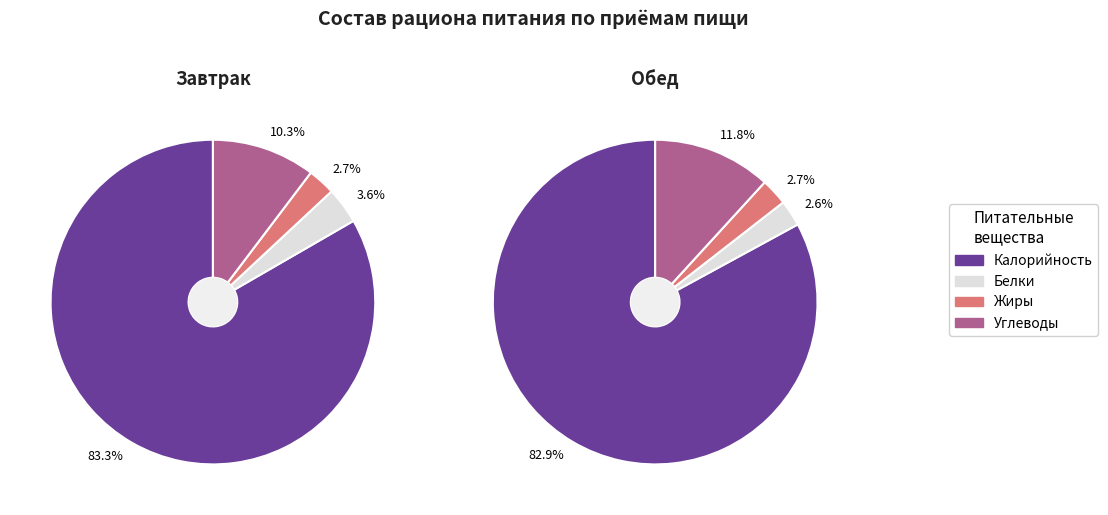

Is it true that Калорийность is 94% of the pie?

False